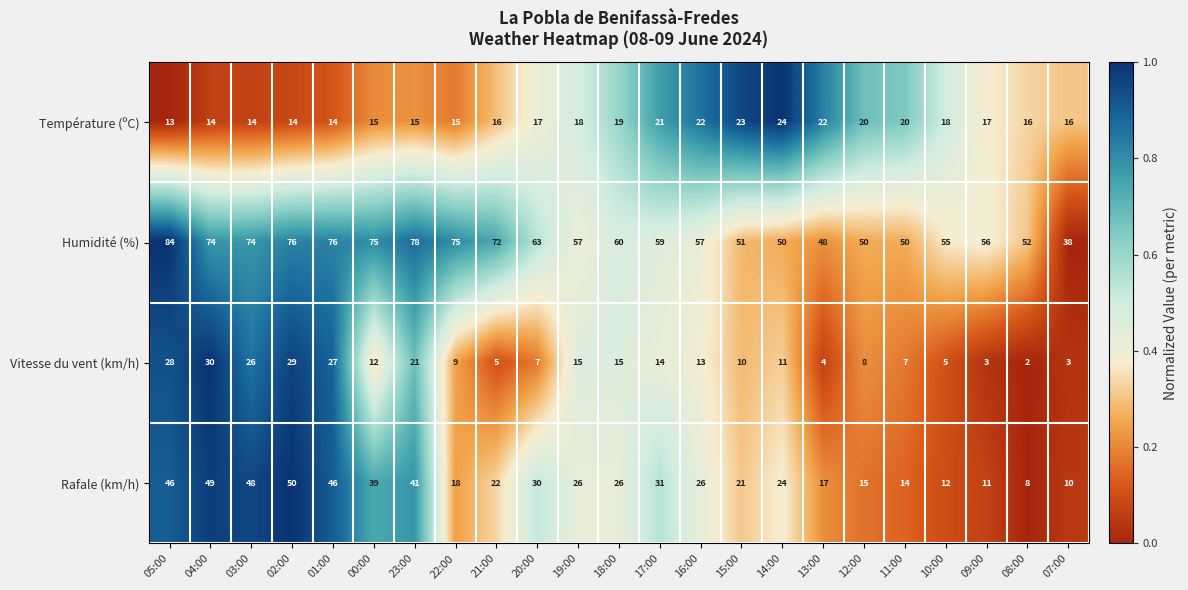

What is the difference between the Vitesse du vent (km/h) values at 19:00 and 14:00?

4